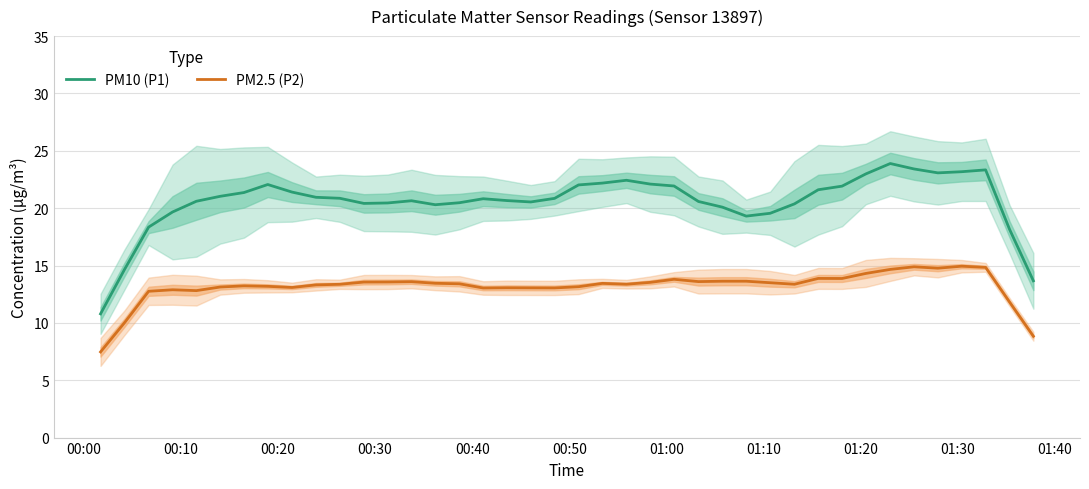

True or false: PM2.5 (P2) and PM10 (P1) cross at least once.

False